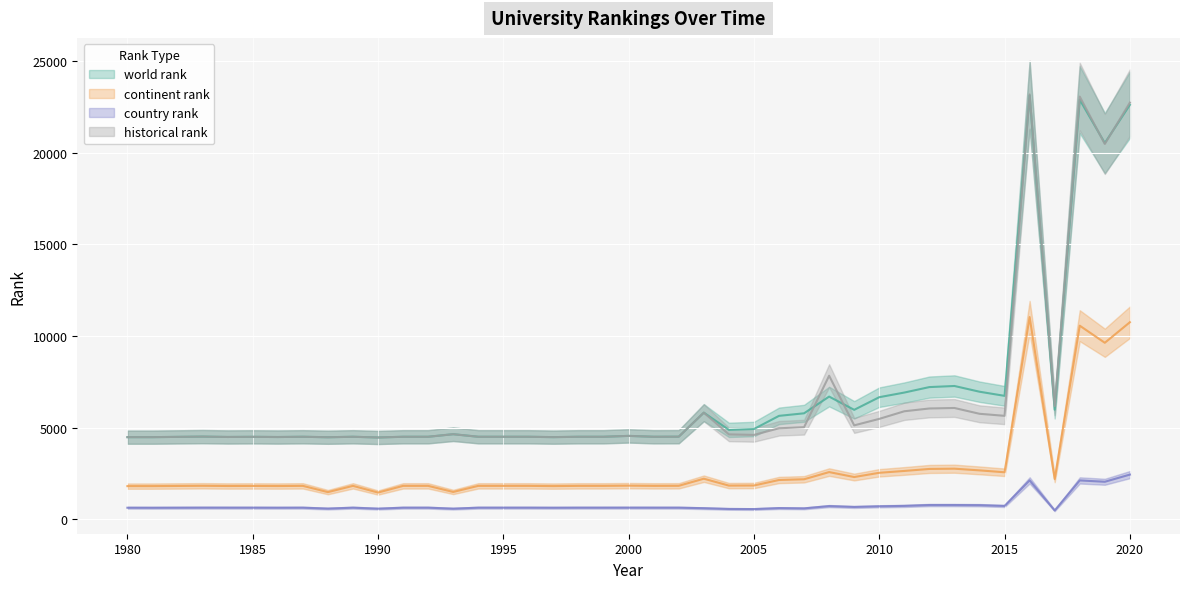

What is the difference between the highest and lowest values at 1995?

3865